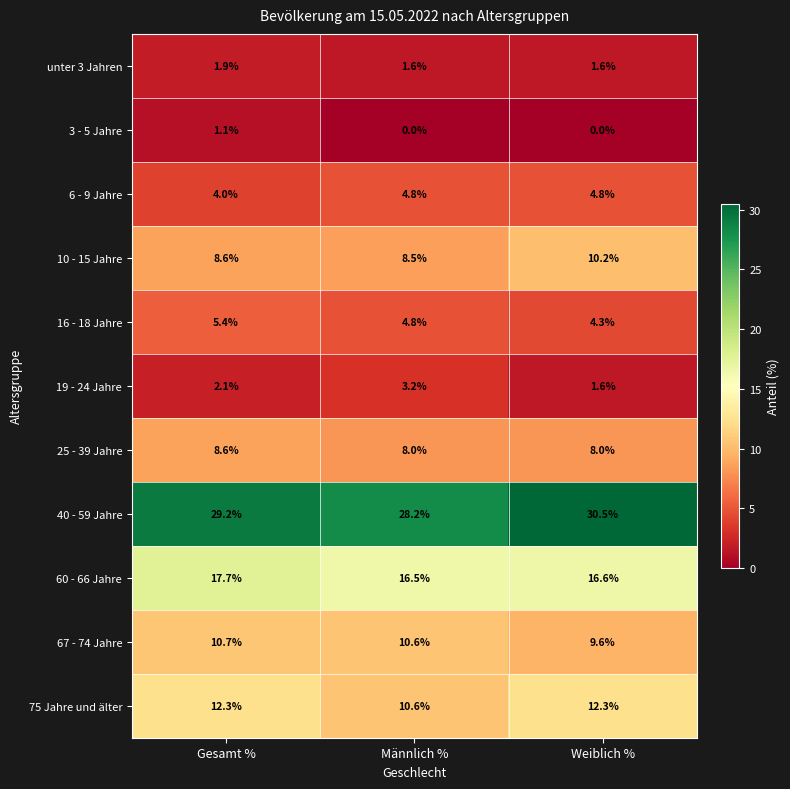

List the labels in order of 40 - 59 Jahre value, largest first.

Weiblich %, Gesamt %, Männlich %